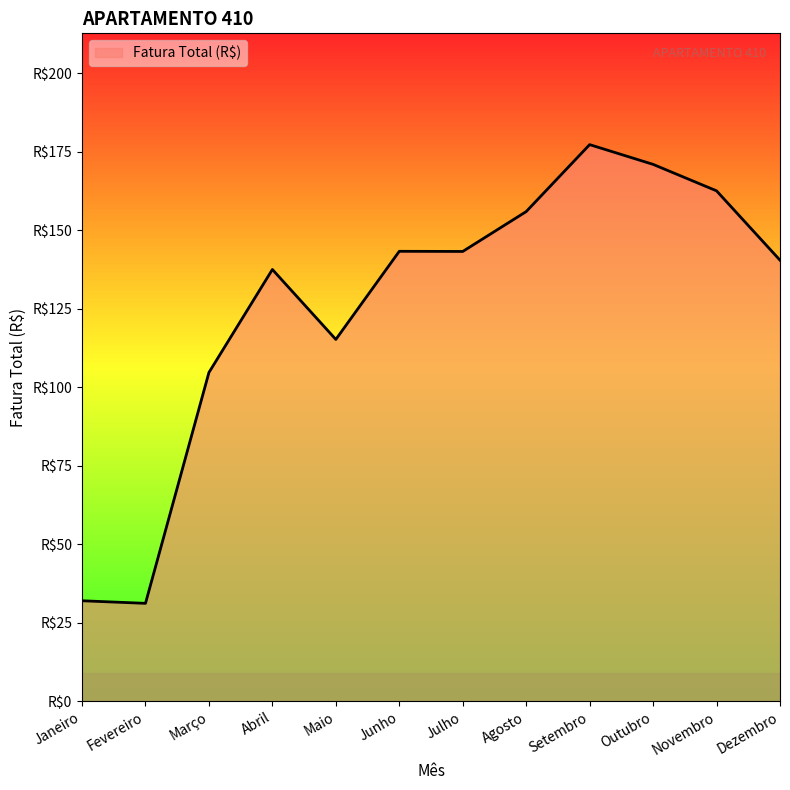

How many points are higher than both their immediate neighbors (excluding endpoints)?

3